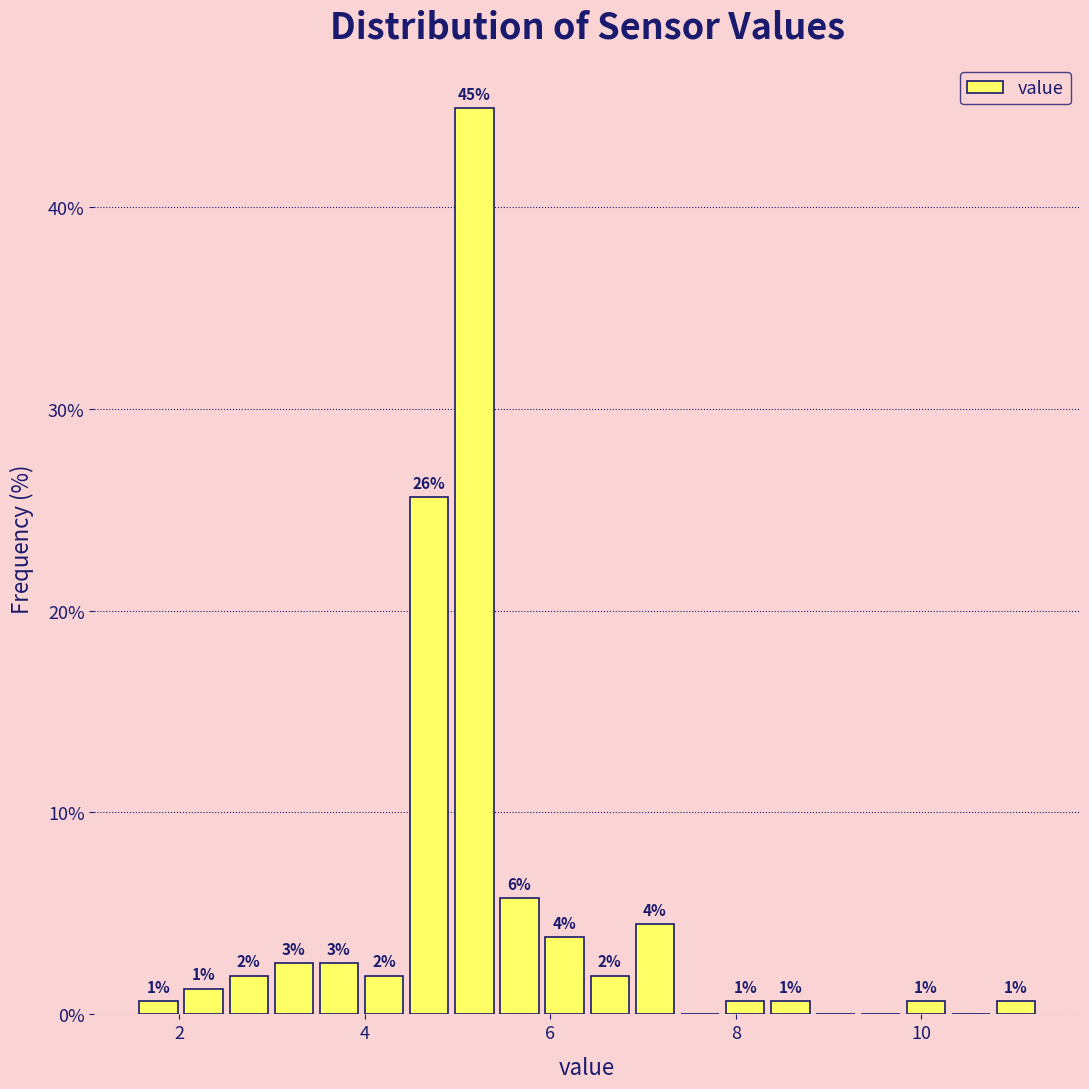

Read against the x-axis, roughly where is the centre of the tallest bar?

5.2